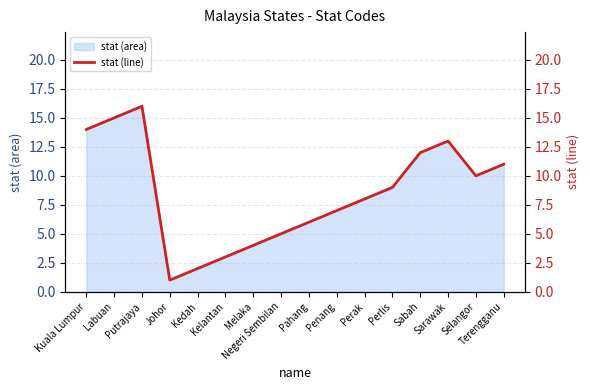

What position from the left is Terengganu?

16